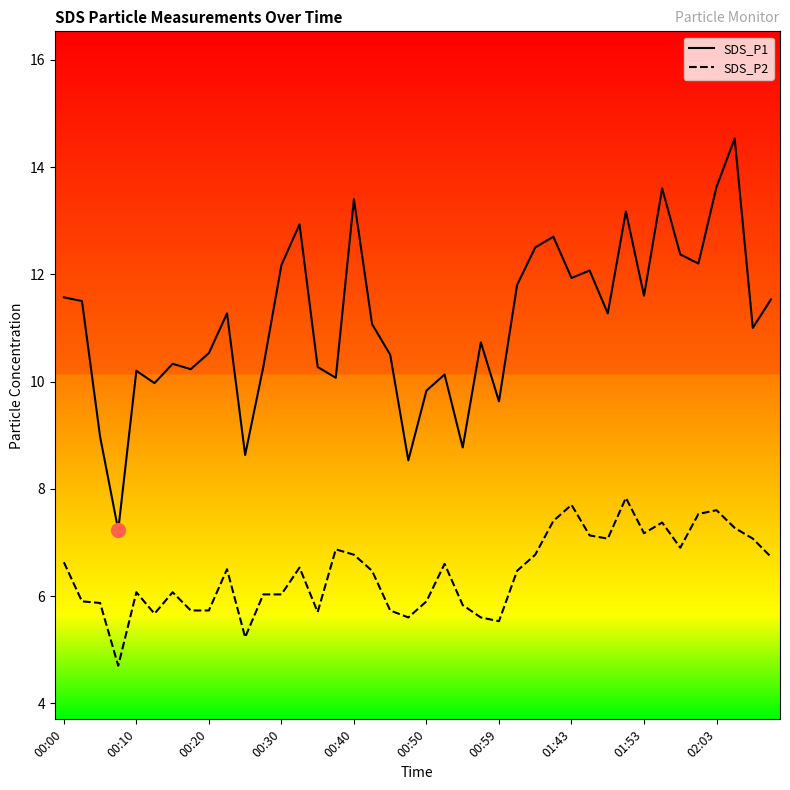

Which series has the widest spread of values?

SDS_P1